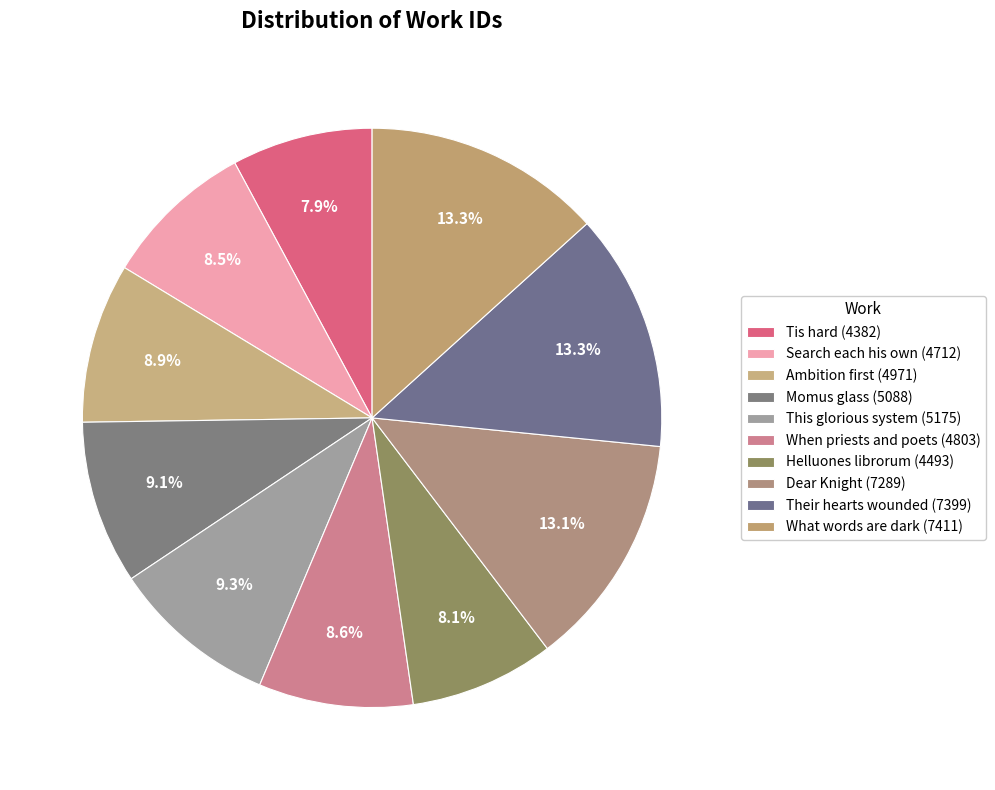

How many slices are in this pie chart?

10